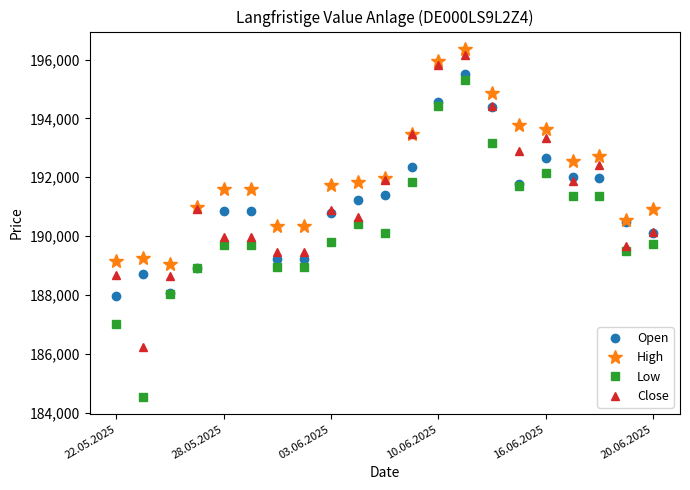

Which series has the largest total across all categories?

High